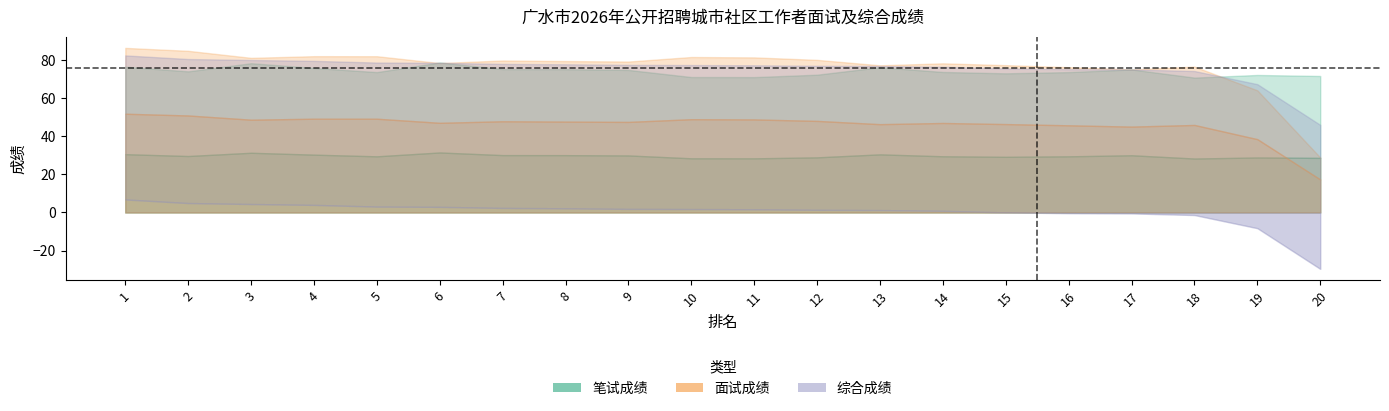

What is the difference between the 综合成绩 values at 17 and 2?

5.5